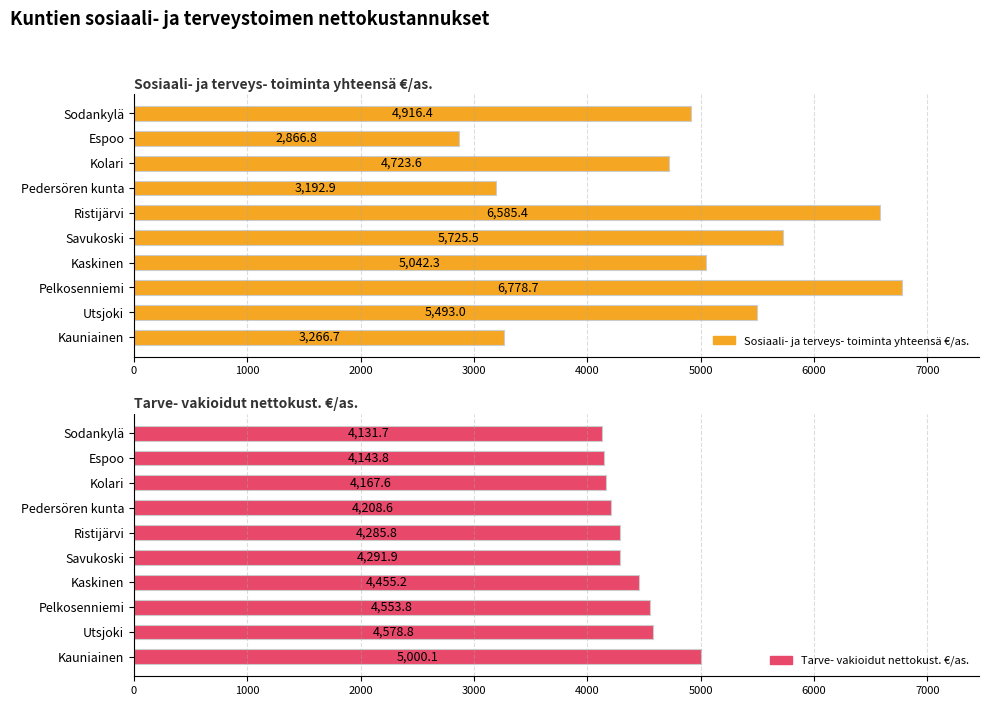

How many values in the Tarve- vakioidut nettokust. €/as. series exceed 4291?

5